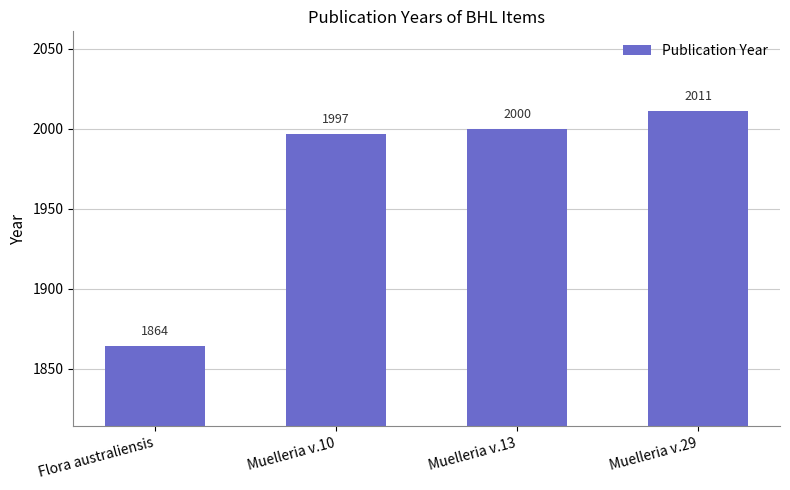

What is the value of the 2nd bar from the left?

1997